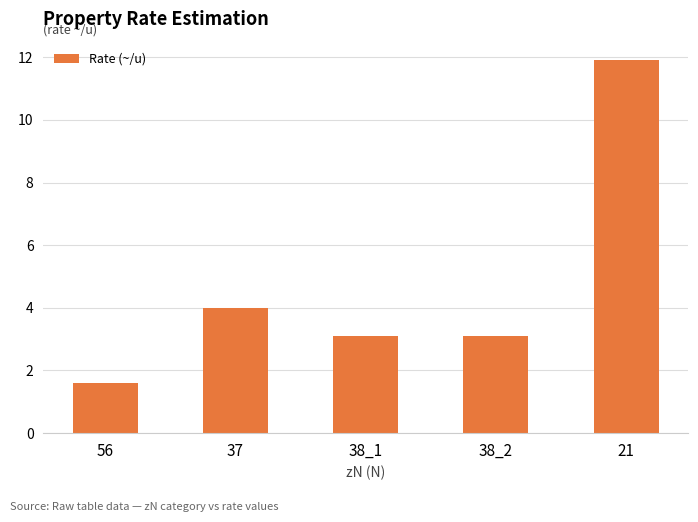

What is the sum of all values?

23.7